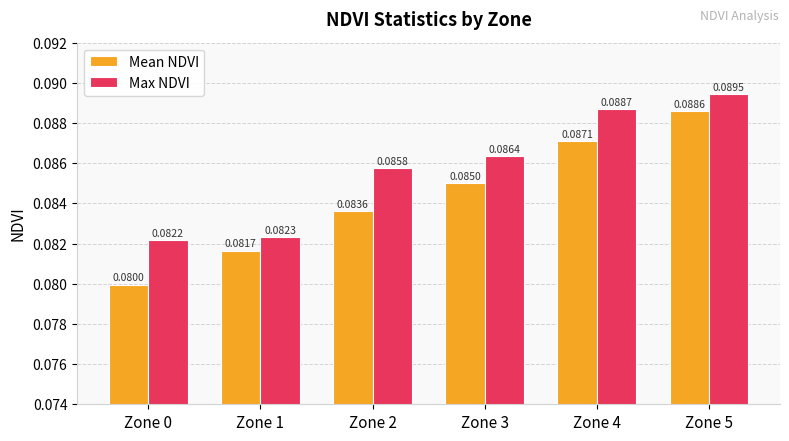

Count the Mean NDVI values in the range 0 to 1.

6